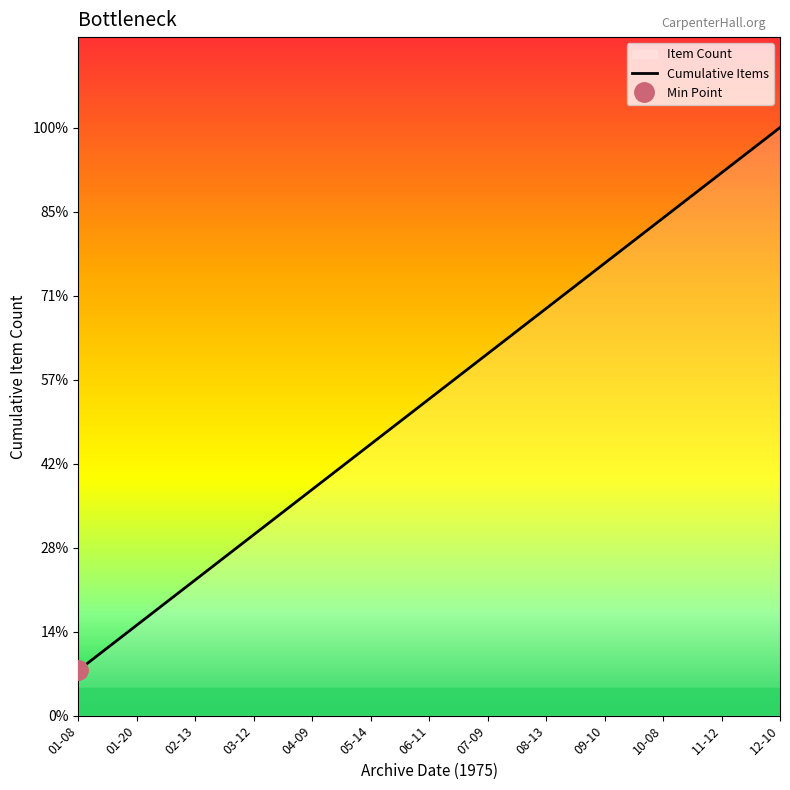

Read the value at 11-12.

12